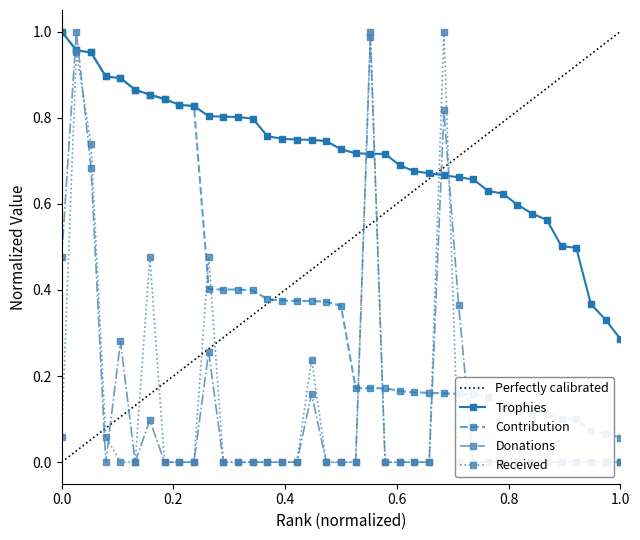

Where is Received nearest to the value 0?

0.8